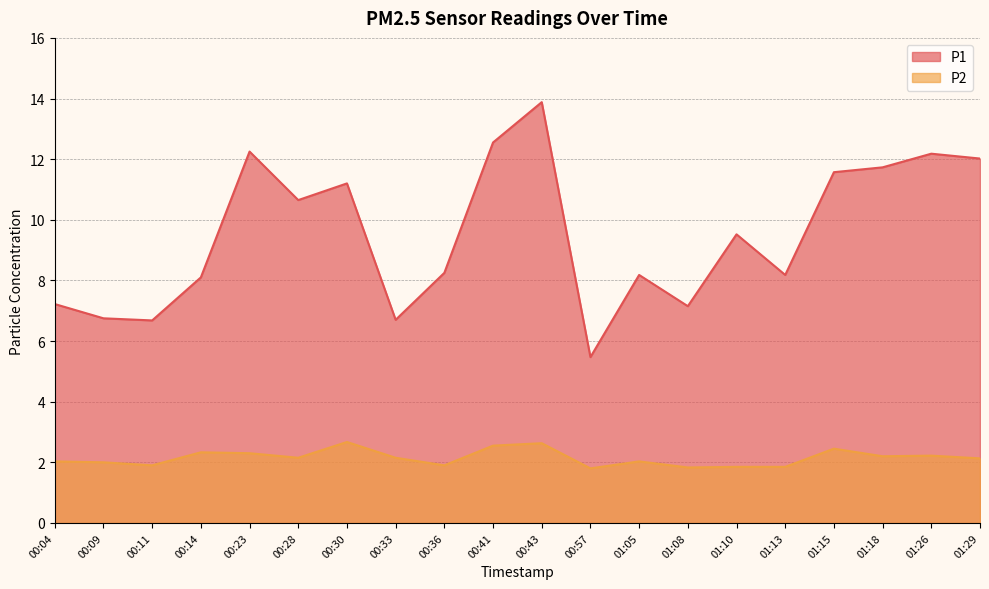

Does the chart display data point markers on the line(s)?

No